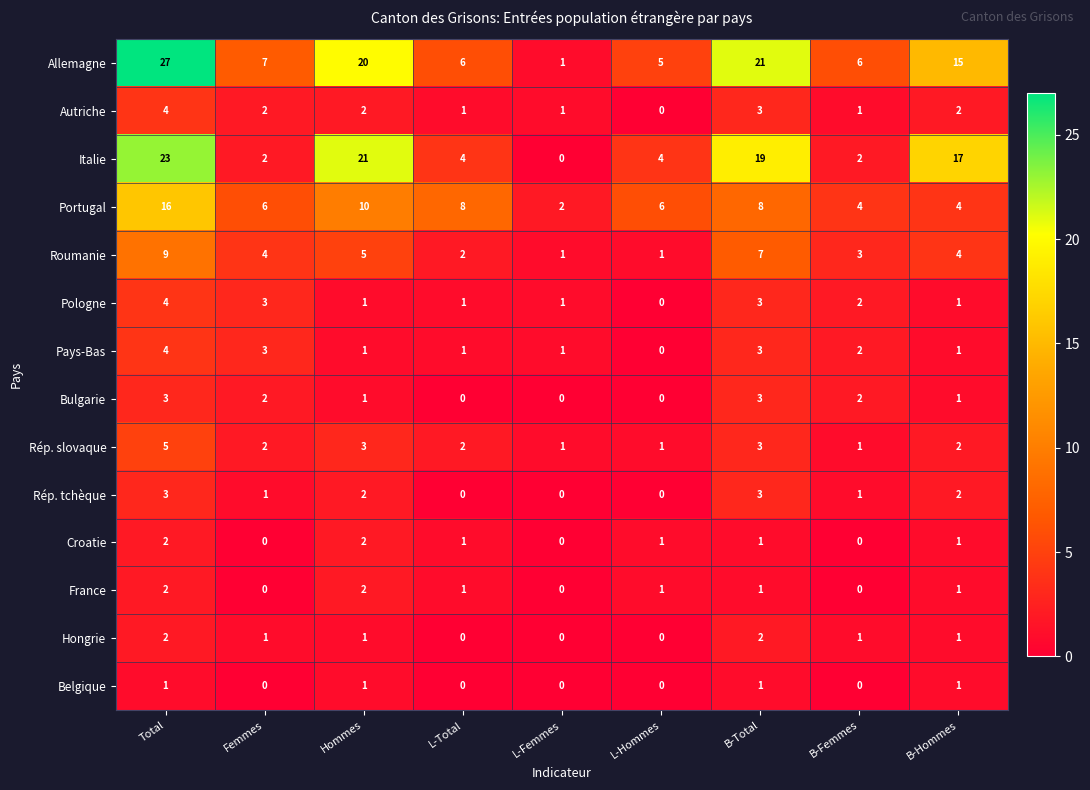

Which category has the lowest value in the Pays-Bas series?

L-Hommes